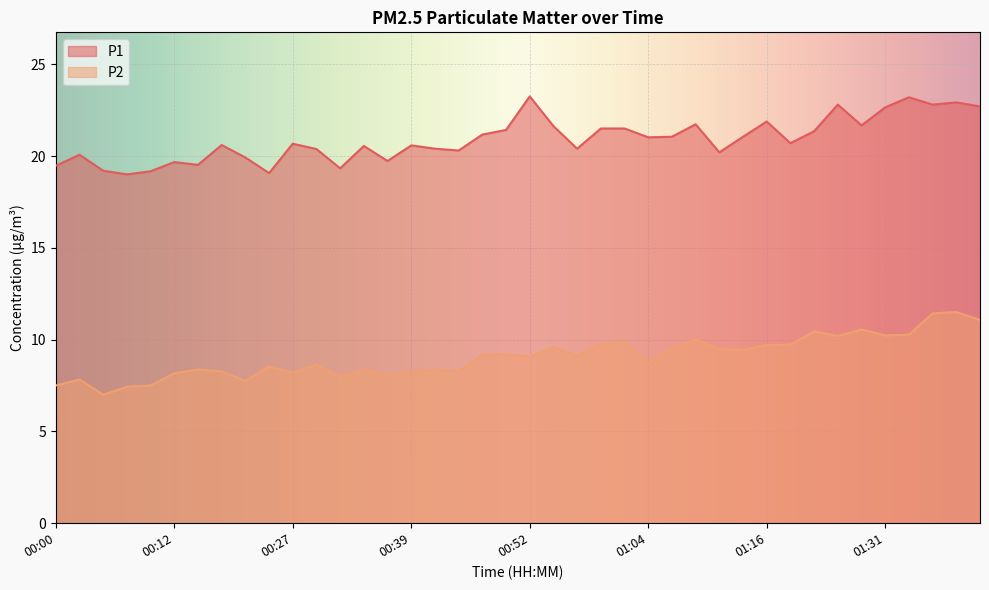

True or false: P1 has more than 1 points higher than both neighbors.

True